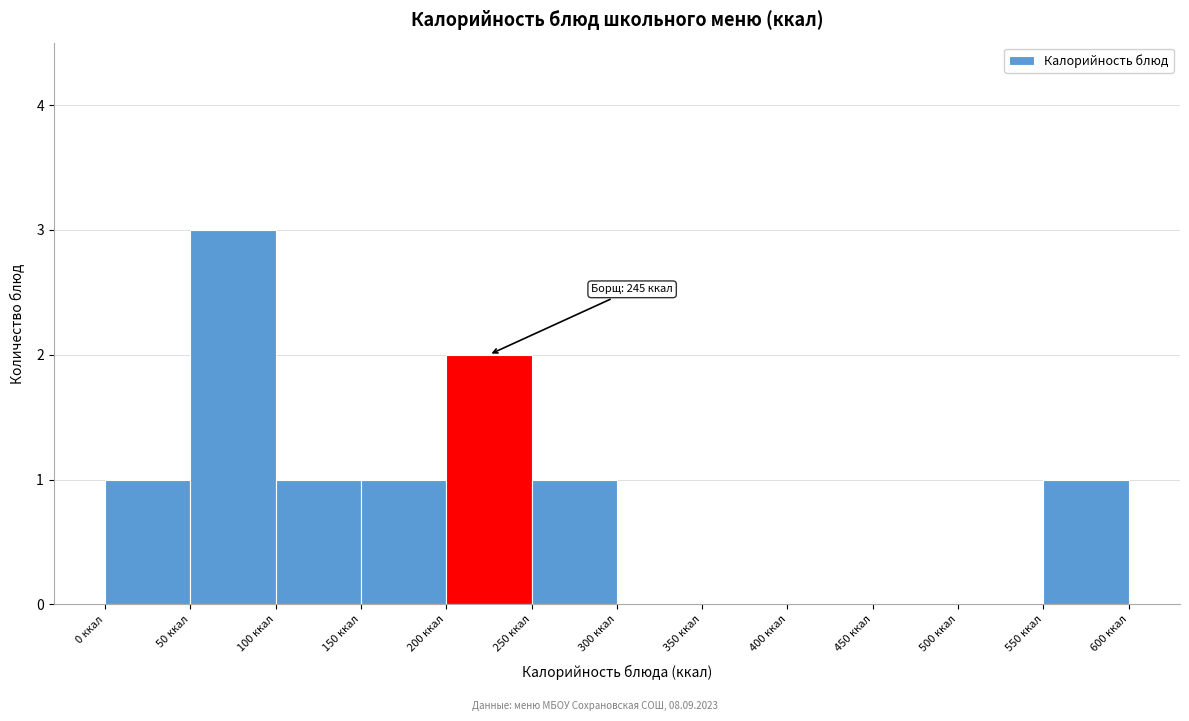

Which range on the x-axis has the tallest bar?

50 to 100